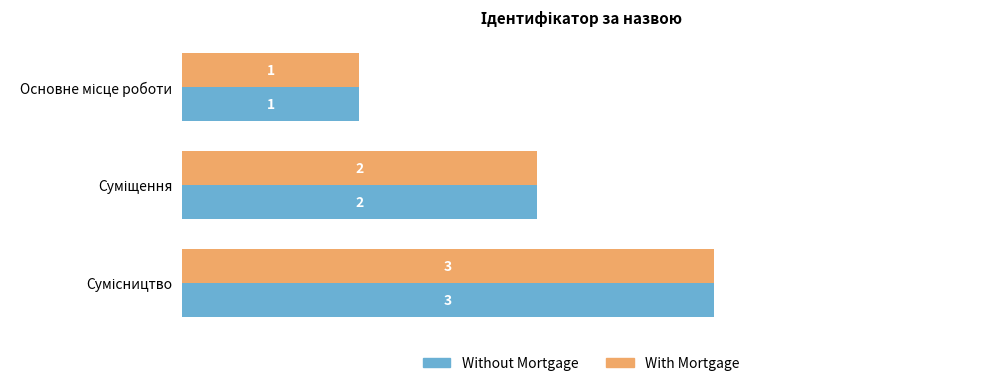

What is the sum of all With Mortgage values?

6